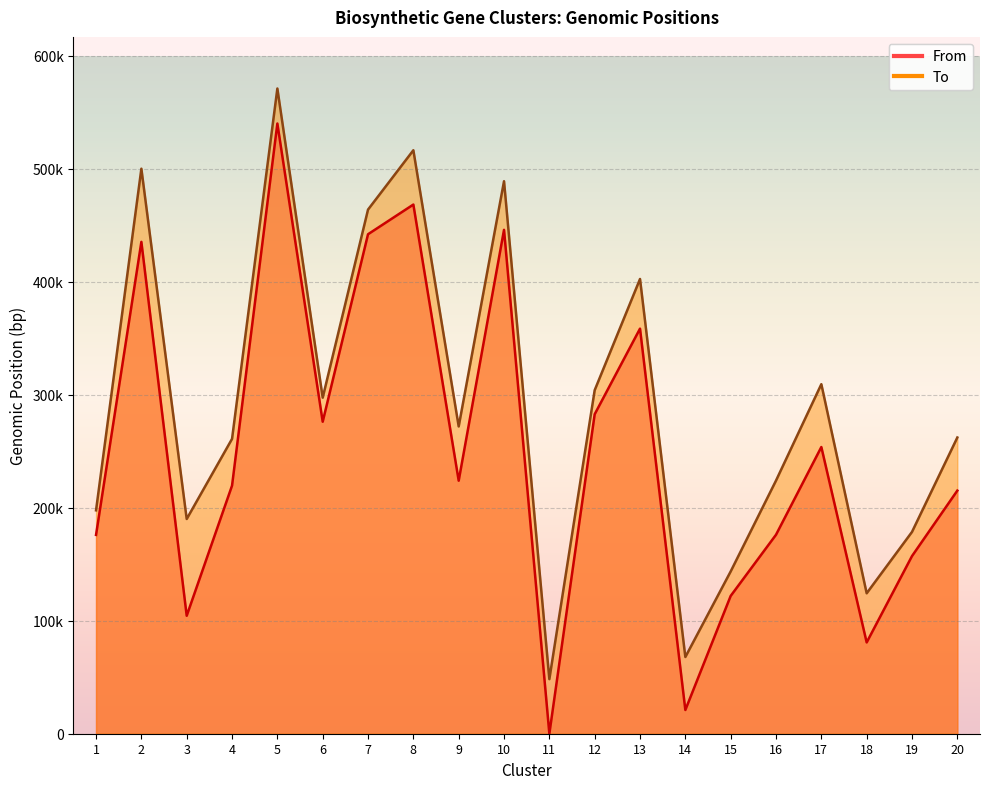

What is the difference between the maximum and minimum values in the From series?

539877